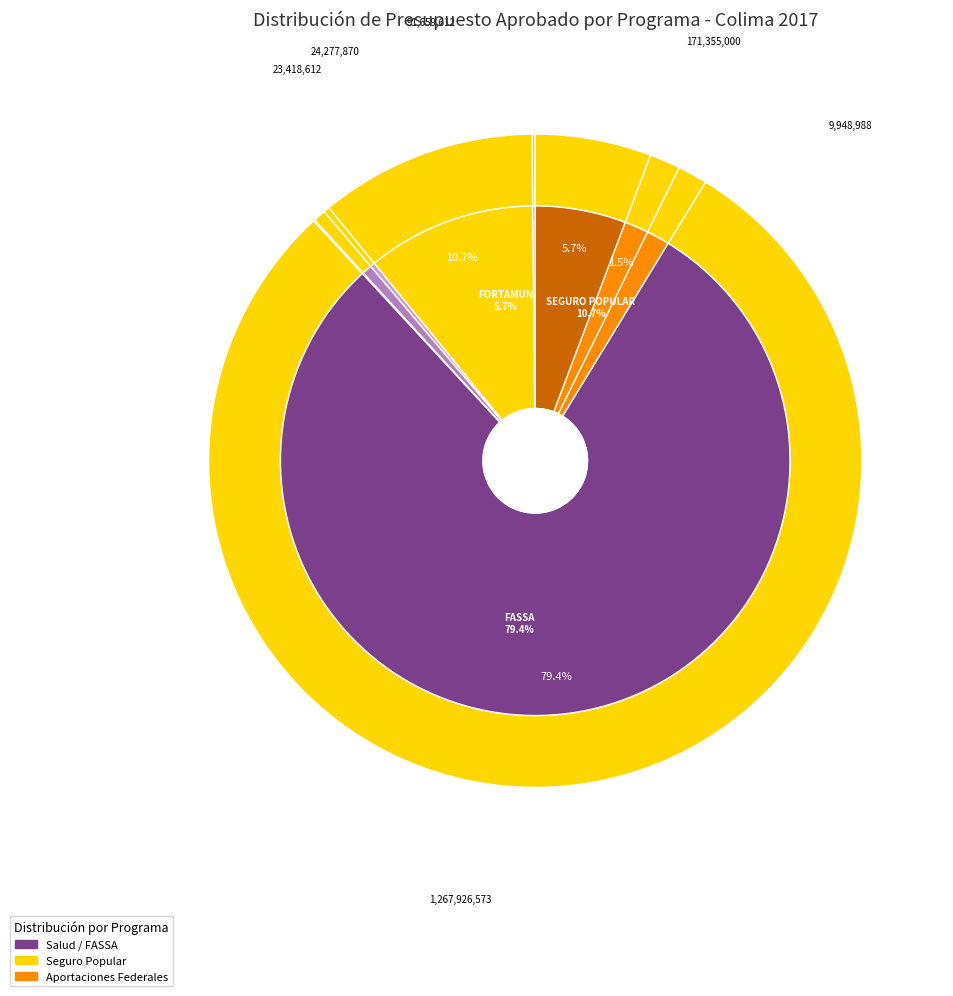

How much of the chart is everything except PREVENCIÓN Y CONTROL DE SOBREPESO?

99.7%